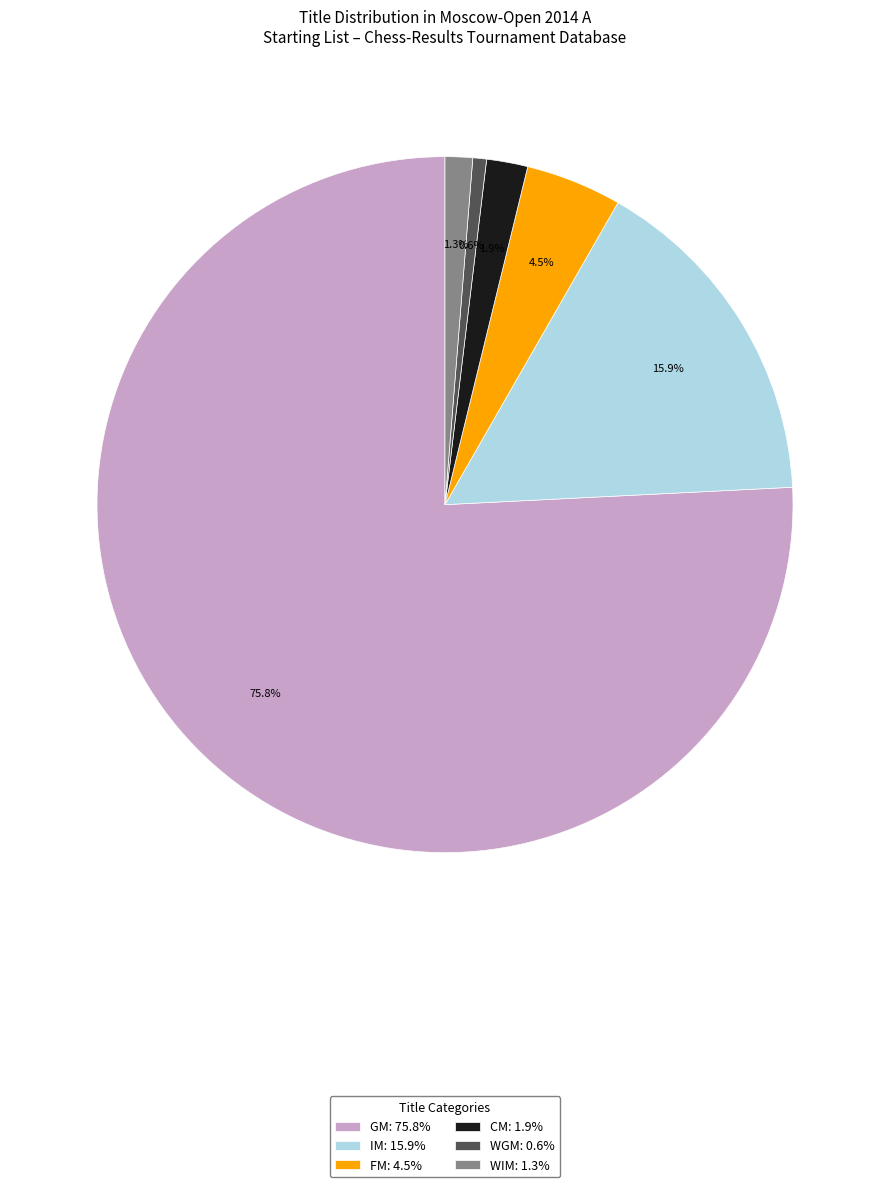

Between WIM and IM, which is larger?

IM